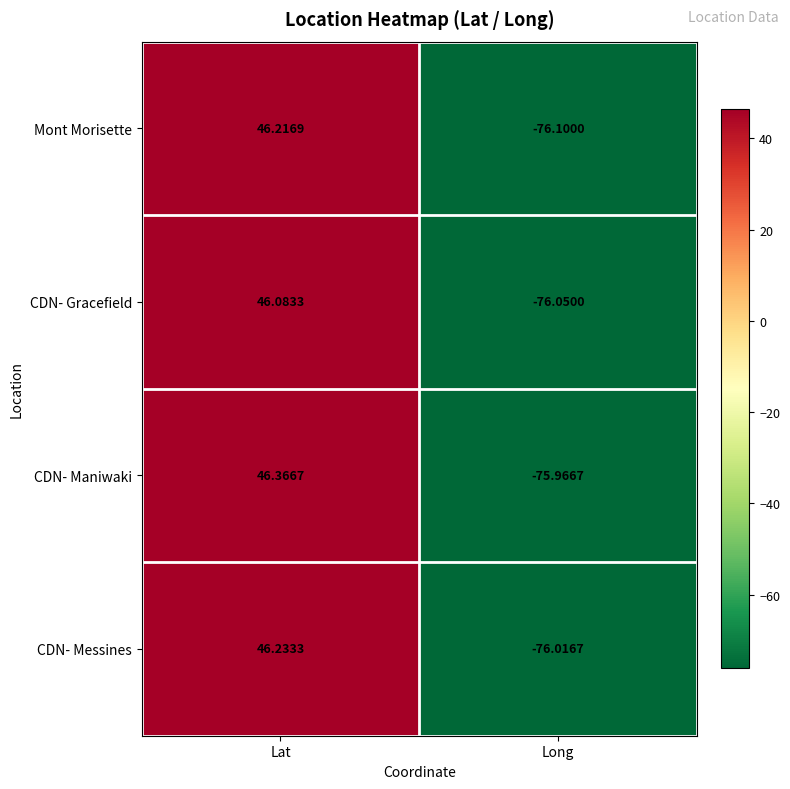

Rank the series by their maximum value, from lowest to highest.

CDN- Gracefield, Mont Morisette, CDN- Messines, CDN- Maniwaki